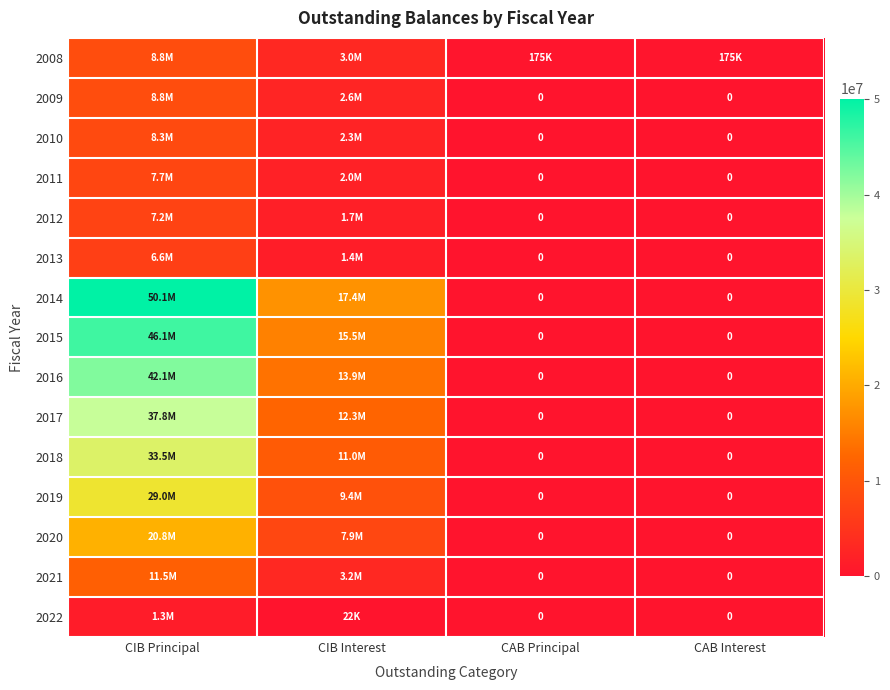

Is it true that 2009 equals 2632321.2 at CIB Interest?

True